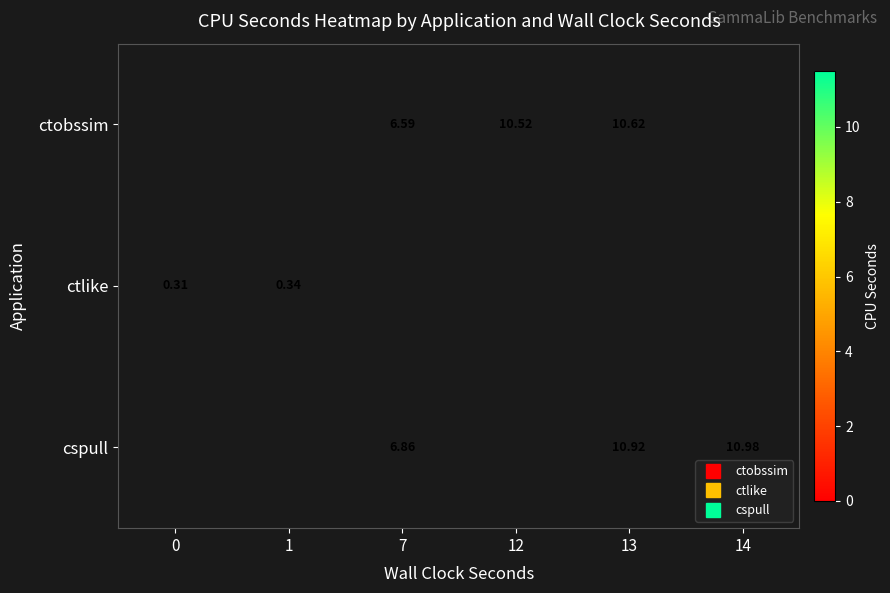

At which label does ctlike reach its peak?

1